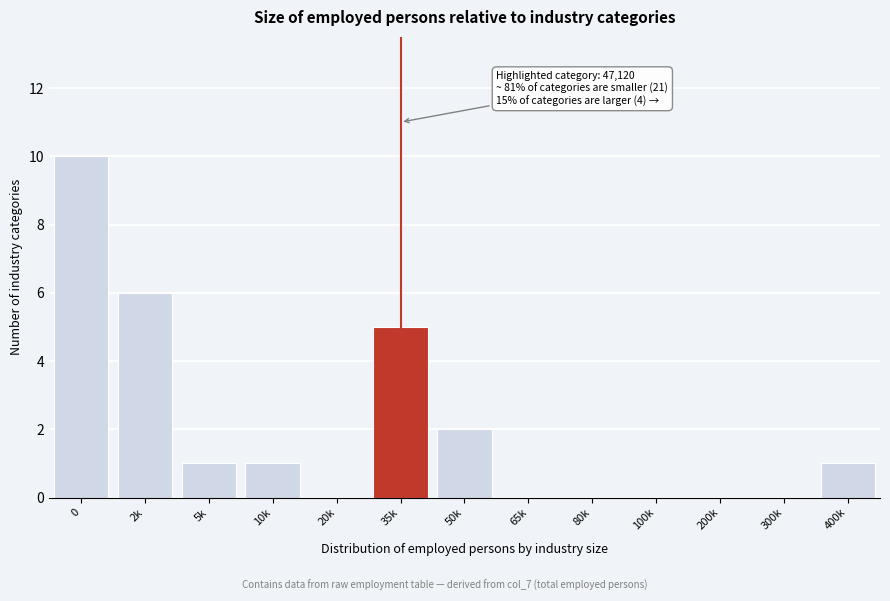

Reading right to left, what are all the values shown in this chart?

400k=1	300k=0	200k=0	100k=0	80k=0	65k=0	50k=2	35k=5	20k=0	10k=1	5k=1	2k=6	0=10